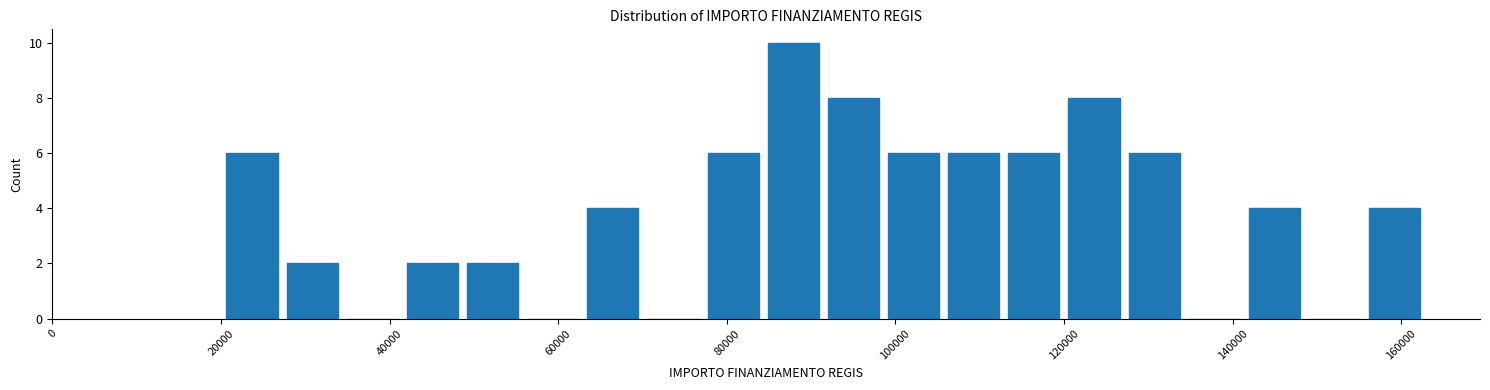

Read against the x-axis, roughly where is the centre of the tallest bar?

88000